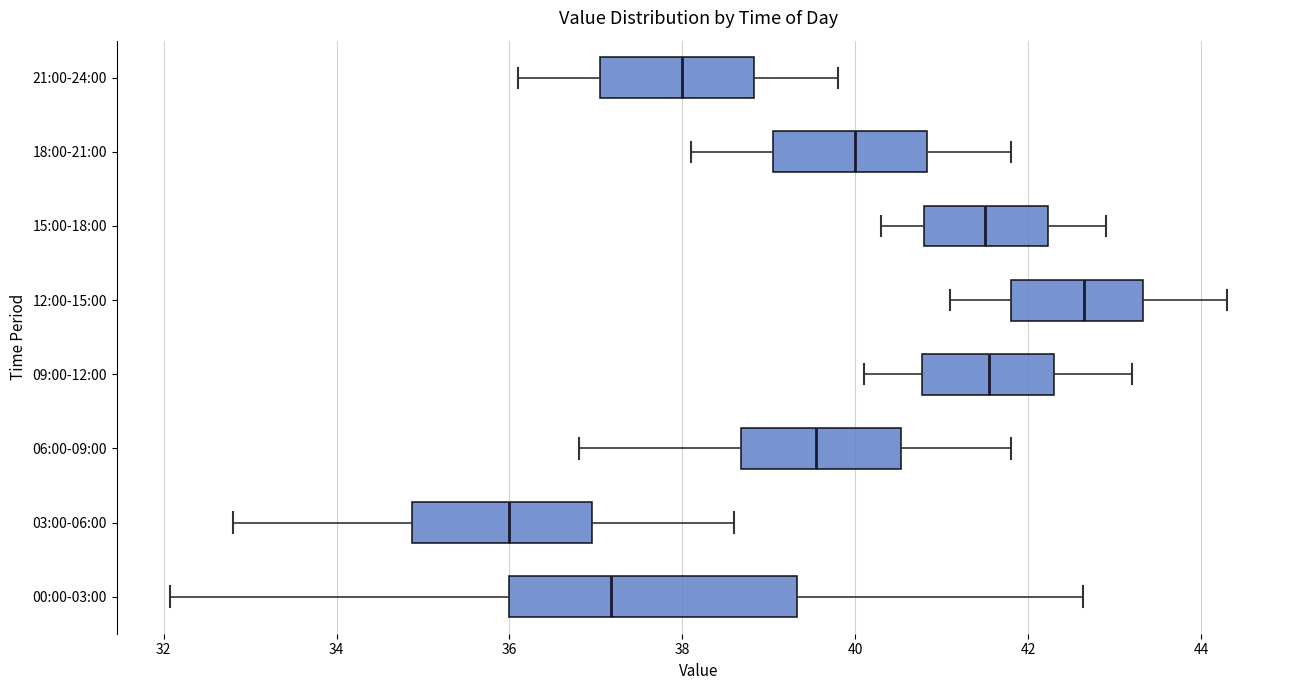

Reading bottom to top, read every box against the x-axis: the position of its median line, the range the box covers, and the ends of its whiskers. The values are not printed on the chart, so give them approximately, as read against the axis.

00:00-03:00: median 37.2, box 36.0 to 39.4, whiskers 32.0 to 42.6
03:00-06:00: median 36.0, box 34.8 to 37.0, whiskers 32.8 to 38.6
06:00-09:00: median 39.6, box 38.6 to 40.6, whiskers 36.8 to 41.8
09:00-12:00: median 41.6, box 40.8 to 42.4, whiskers 40.2 to 43.2
12:00-15:00: median 42.6, box 41.8 to 43.4, whiskers 41.2 to 44.4
15:00-18:00: median 41.6, box 40.8 to 42.2, whiskers 40.4 to 43.0
18:00-21:00: median 40.0, box 39.0 to 40.8, whiskers 38.2 to 41.8
21:00-24:00: median 38.0, box 37.0 to 38.8, whiskers 36.2 to 39.8